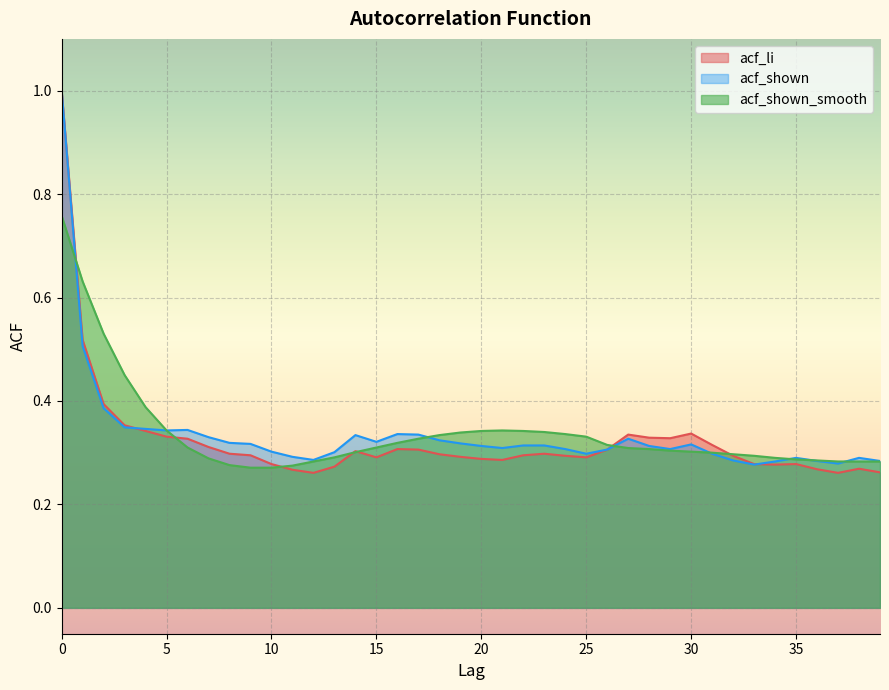

At which category does acf_shown reach its first local peak?

6